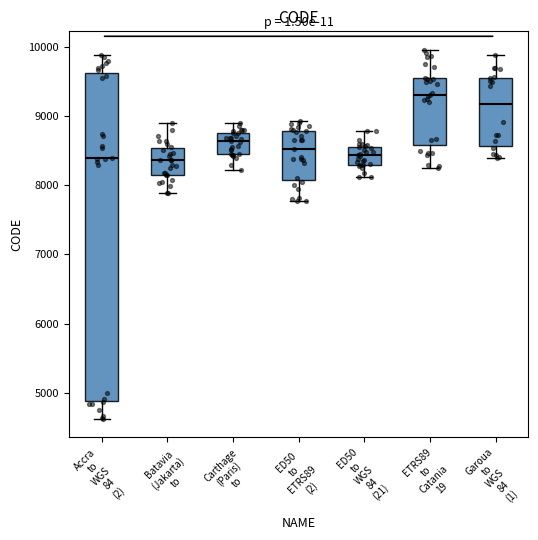

Reading left to right, read every box against the y-axis: the position of its median line, the range the box covers, and the ends of its whiskers. The values are not printed on the chart, so give them approximately, as read against the axis.

Accra to WGS 84 (2): median 8400, box 4900 to 9600, whiskers 4600 to 9900
Batavia (Jakarta) to: median 8400, box 8100 to 8500, whiskers 7900 to 8900
Carthage (Paris) to: median 8600, box 8500 to 8800, whiskers 8200 to 8900
ED50 to ETRS89 (2): median 8500, box 8100 to 8800, whiskers 7800 to 8900
ED50 to WGS 84 (21): median 8400, box 8300 to 8600, whiskers 8100 to 8800
ETRS89 to Catania 19: median 9300, box 8600 to 9500, whiskers 8300 to 10000
Garoua to WGS 84 (1): median 9200, box 8600 to 9600, whiskers 8400 to 9900